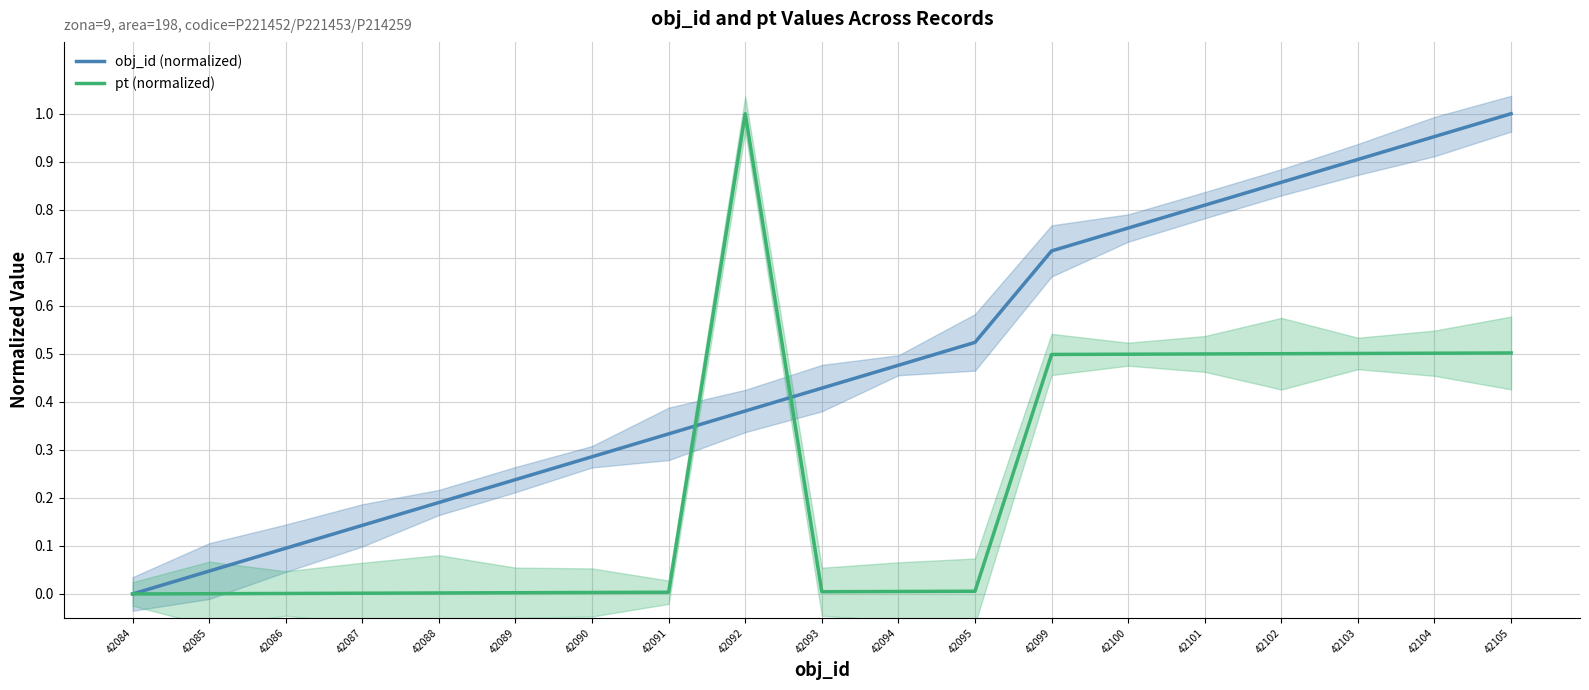

The obj_id (normalized) series shows 0.4 at 42102. True or false?

False